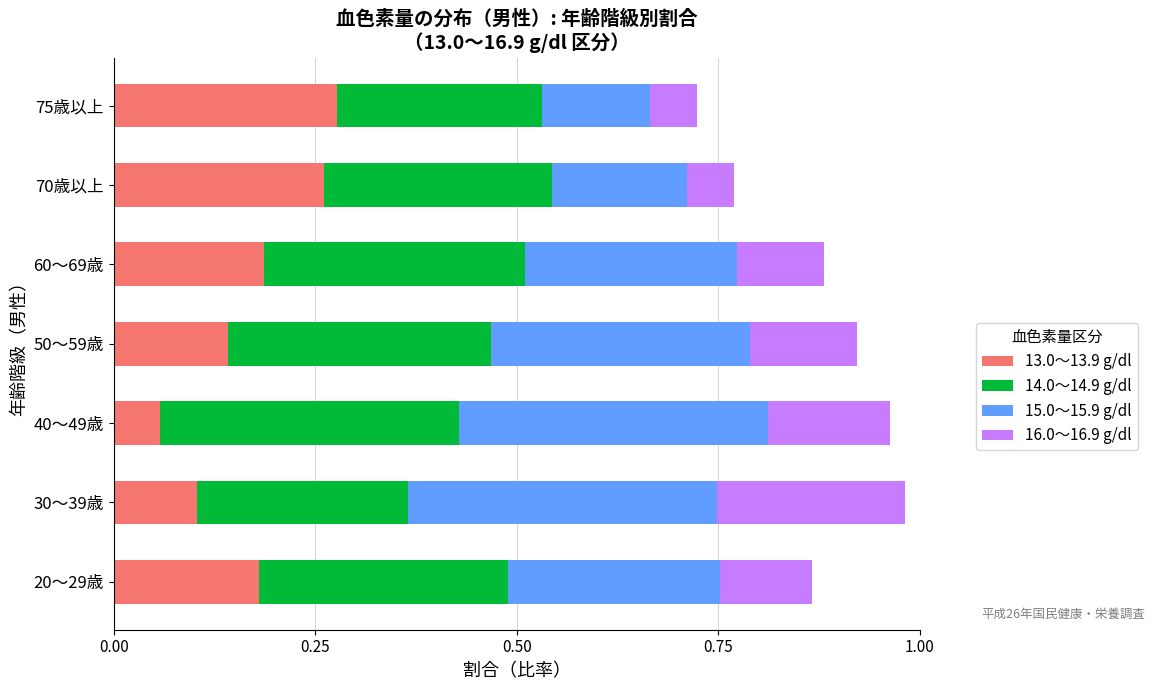

What is the total value across all series at 75歳以上?

0.7